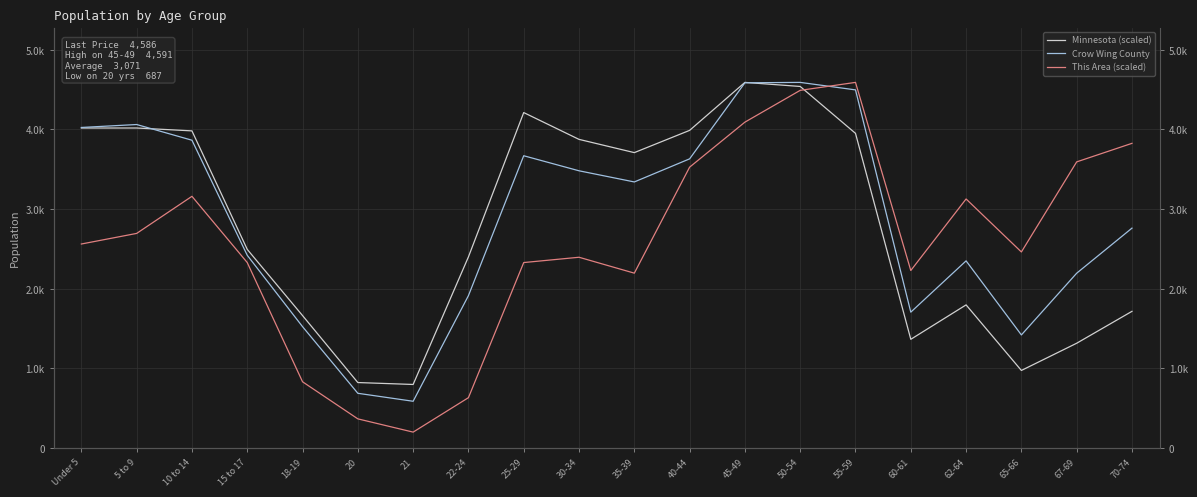

What is the label of the 7th point from the left?

21